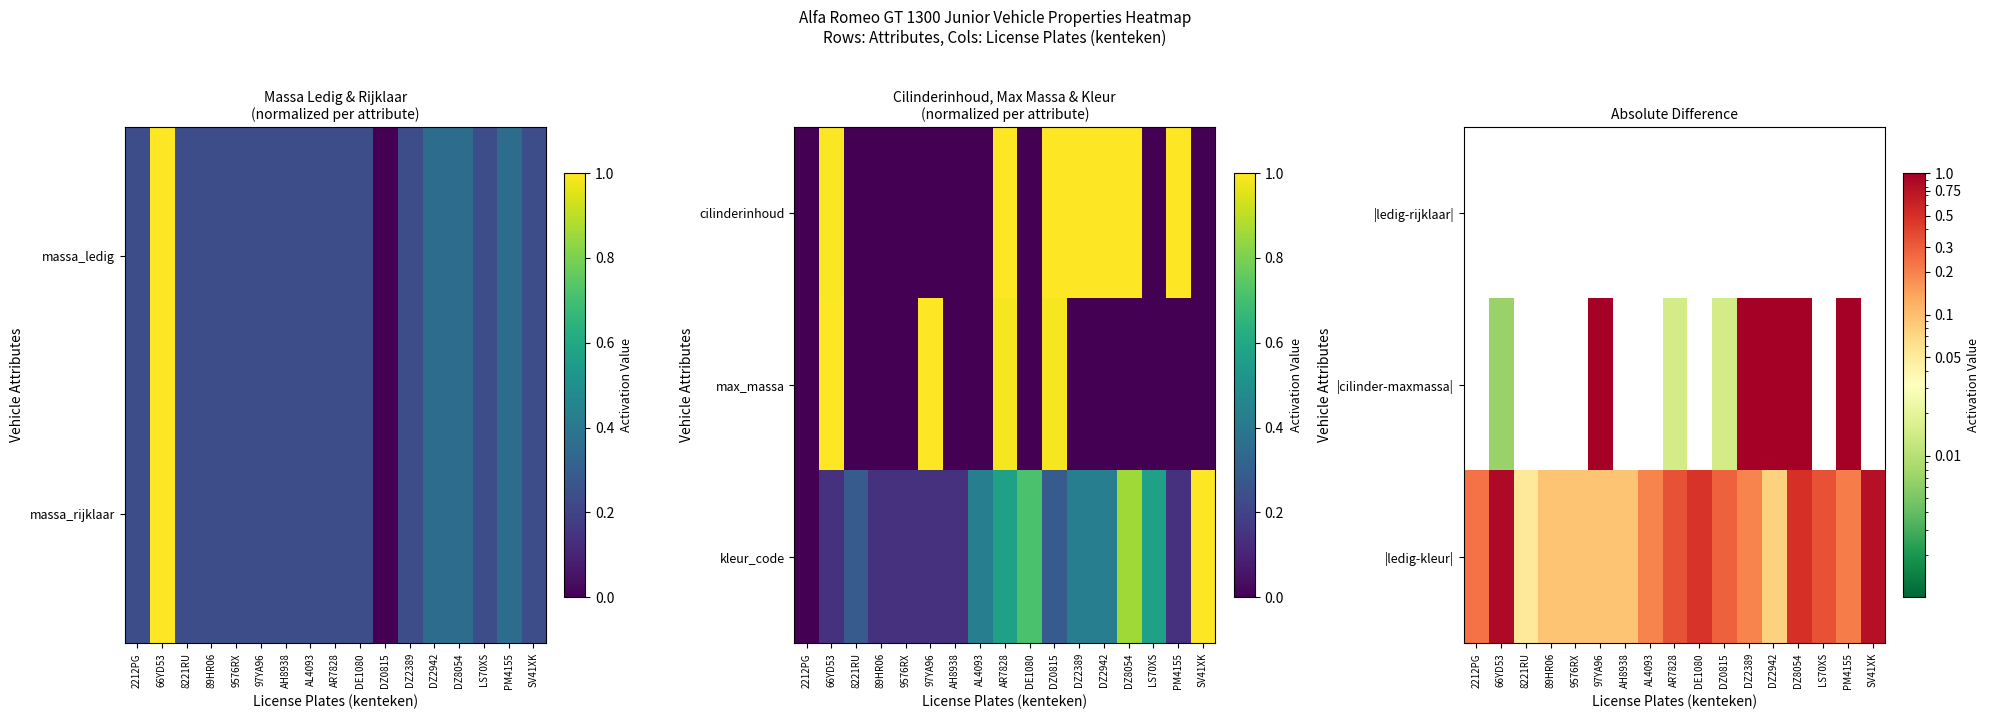

What is the maximum value shown in the chart?

1.0